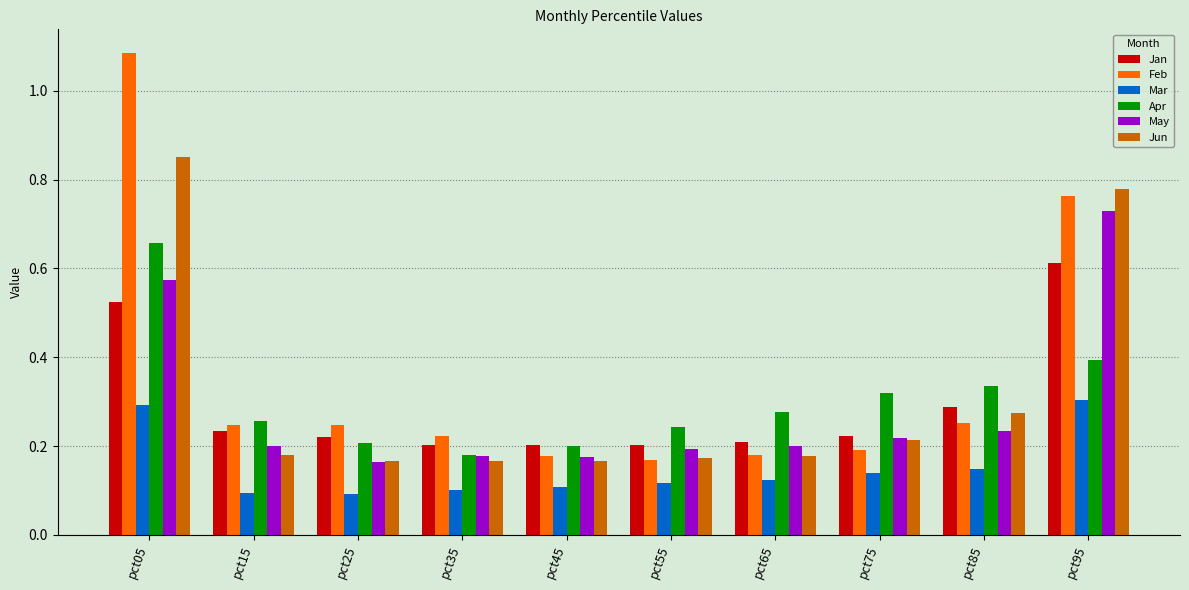

What is the sum of all Jun values?

3.1